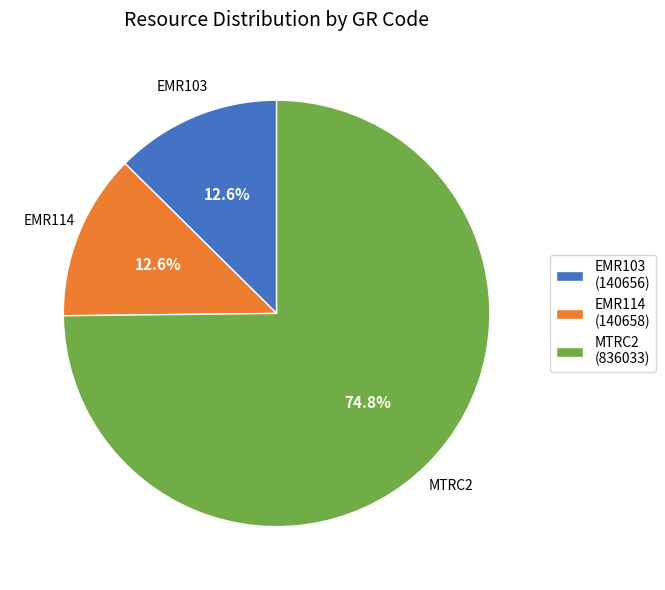

The EMR114 slice represents 2% of the pie. True or false?

False